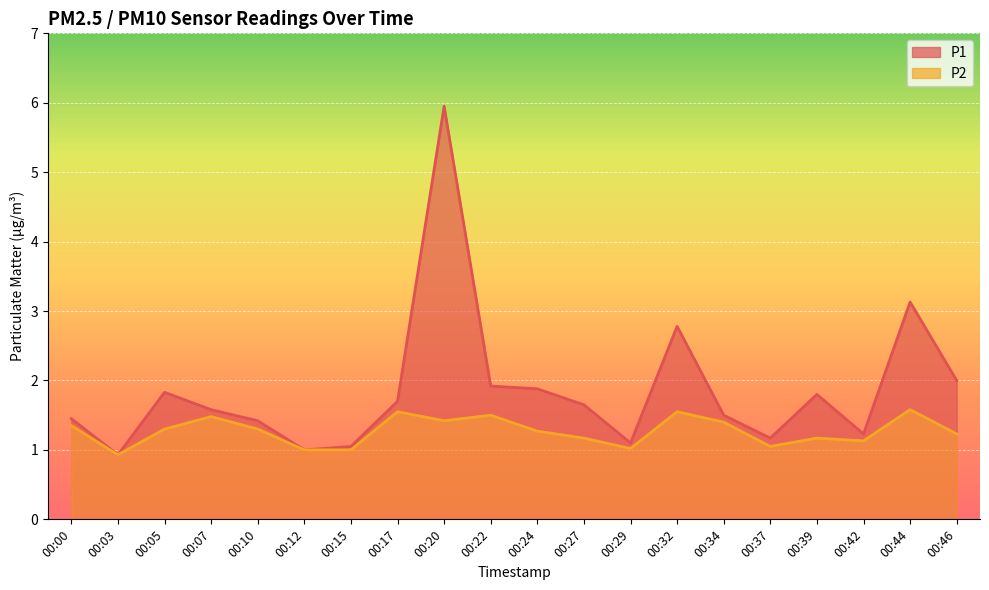

What is the difference between the maximum and second lowest values in the P1 series?

5.0